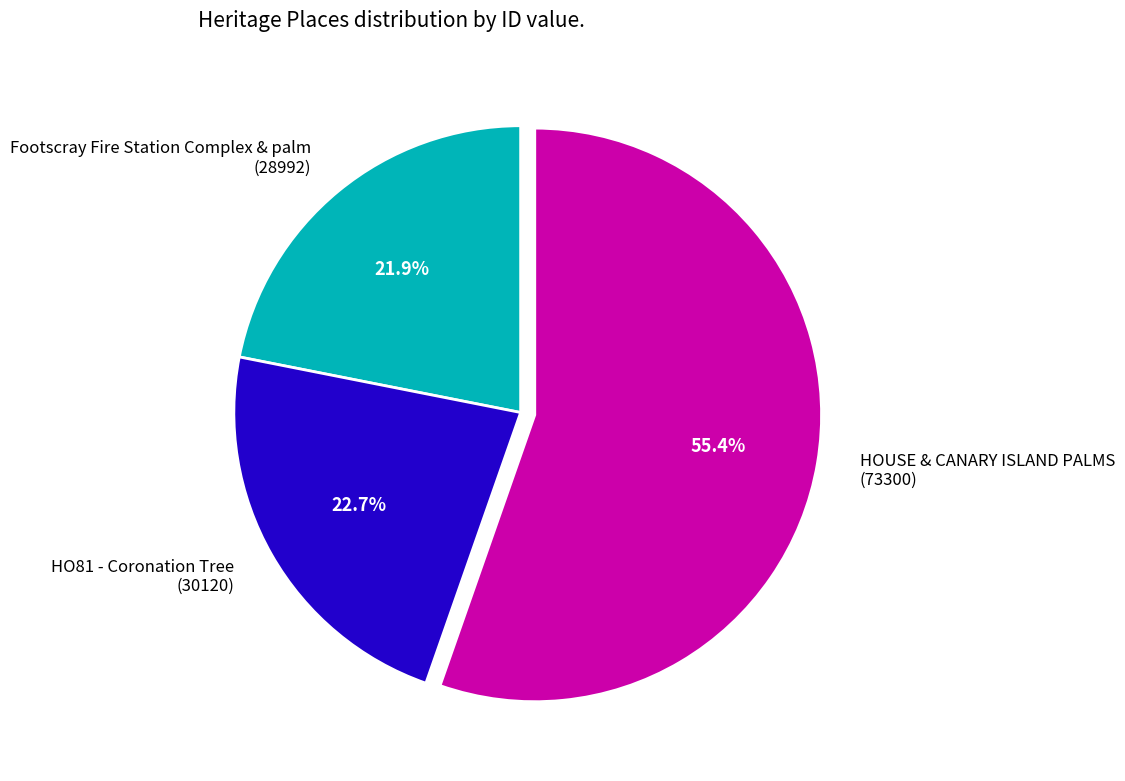

What is the largest slice in the pie chart?

HOUSE & CANARY ISLAND PALMS